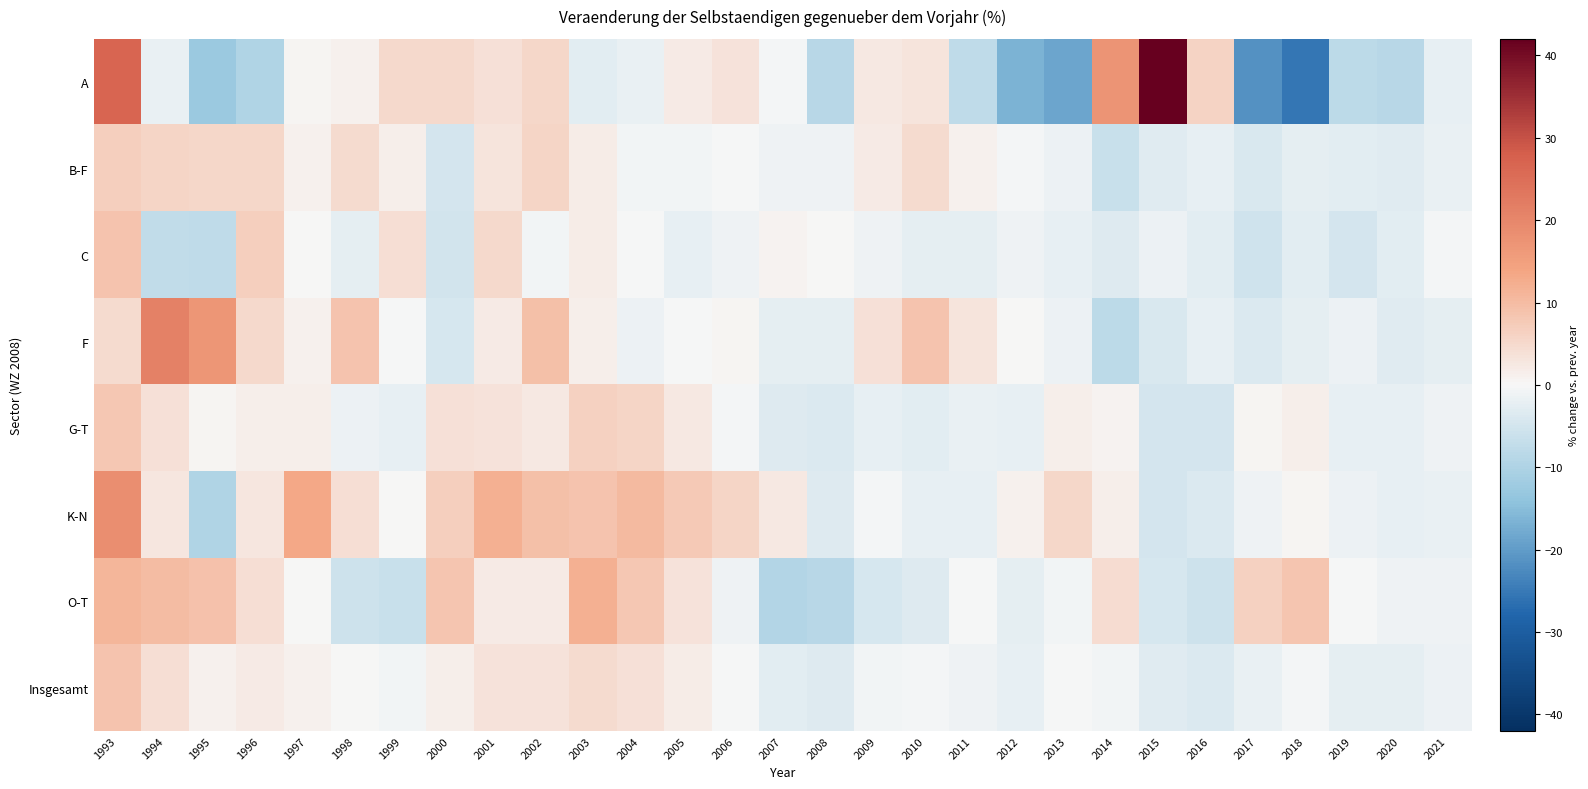

Reading right to left, transcribe all the data shown in this chart.

A: 2021=-2.3	2020=-8.8	2019=-7.9	2018=-25.3	2017=-21.4	2016=5.9	2015=41.9	2014=17.2	2013=-18.5	2012=-16.5	2011=-7.8	2010=3.3	2009=2.4	2008=-8.6	2007=-0.6	2006=3.5	2005=2.2	2004=-1.7	2003=-2.8	2002=5.5	2001=3.7	2000=5.0	1999=5.1	1998=1.1	1997=0.5	1996=-9.7	1995=-12.5	1994=-1.7	1993=26.9
B-F: 2021=-1.9	2020=-3.2	2019=-2.8	2018=-2.4	2017=-4.2	2016=-2.2	2015=-3.3	2014=-6.5	2013=-1.6	2012=-0.4	2011=1.3	2010=4.7	2009=2.0	2008=-1.3	2007=-1.2	2006=-0.0	2005=-0.9	2004=-0.8	2003=1.7	2002=5.8	2001=3.2	2000=-4.7	1999=1.3	1998=4.6	1997=1.0	1996=5.5	1995=5.4	1994=5.7	1993=6.6
C: 2021=-0.6	2020=-2.9	2019=-4.8	2018=-2.7	2017=-5.3	2016=-2.9	2015=-1.3	2014=-3.5	2013=-2.1	2012=-1.3	2011=-2.4	2010=-2.6	2009=-1.2	2008=0.1	2007=0.9	2006=-1.2	2005=-2.1	2004=-0.2	2003=1.9	2002=-0.7	2001=5.0	2000=-5.1	1999=4.2	1998=-2.3	1997=0.1	1996=6.7	1995=-7.8	1994=-7.4	1993=8.7
F: 2021=-2.6	2020=-3.1	2019=-1.6	2018=-2.5	2017=-3.7	2016=-2.0	2015=-4.2	2014=-8.0	2013=-1.4	2012=0.1	2011=3.1	2010=8.8	2009=3.9	2008=-2.4	2007=-2.3	2006=0.5	2005=-0.2	2004=-1.5	2003=1.6	2002=9.3	2001=2.3	2000=-4.6	1999=-0.3	1998=8.7	1997=1.1	1996=5.0	1995=17.0	1994=21.0	1993=4.6
G-T: 2021=-1.2	2020=-2.1	2019=-2.3	2018=1.4	2017=0.4	2016=-4.9	2015=-4.6	2014=0.9	2013=1.4	2012=-2.2	2011=-1.7	2010=-2.8	2009=-2.0	2008=-3.9	2007=-3.5	2006=-0.5	2005=2.6	2004=5.9	2003=6.3	2002=2.6	2001=3.5	2000=3.9	1999=-2.0	1998=-1.5	1997=1.3	1996=1.6	1995=0.6	1994=3.8	1993=8.2
K-N: 2021=-1.8	2020=-2.1	2019=-1.5	2018=0.5	2017=-1.0	2016=-3.7	2015=-4.8	2014=1.5	2013=5.3	2012=1.2	2011=-2.1	2010=-2.2	2009=-0.6	2008=-3.5	2007=2.6	2006=5.9	2005=7.8	2004=10.2	2003=8.7	2002=9.2	2001=11.9	2000=6.6	1999=0.2	1998=4.1	1997=13.3	1996=2.9	1995=-9.5	1994=2.7	1993=18.5
O-T: 2021=-1.1	2020=-1.1	2019=-0.3	2018=8.5	2017=6.5	2016=-5.9	2015=-4.4	2014=4.3	2013=-0.7	2012=-2.4	2011=-0.1	2010=-3.3	2009=-4.4	2008=-8.5	2007=-9.5	2006=-1.3	2005=3.3	2004=7.9	2003=11.9	2002=2.2	2001=2.2	2000=8.5	1999=-6.4	1998=-5.7	1997=0.3	1996=4.2	1995=8.9	1994=10.0	1993=11.1
Insgesamt: 2021=-1.4	2020=-2.5	2019=-2.6	2018=-0.6	2017=-1.8	2016=-3.7	2015=-3.0	2014=-0.8	2013=-0.0	2012=-2.2	2011=-1.1	2010=-0.6	2009=-0.9	2008=-3.4	2007=-2.9	2006=-0.3	2005=1.7	2004=3.9	2003=4.7	2002=3.5	2001=3.4	2000=1.5	1999=-0.9	1998=0.2	1997=1.2	1996=2.2	1995=1.2	1994=4.0	1993=8.5